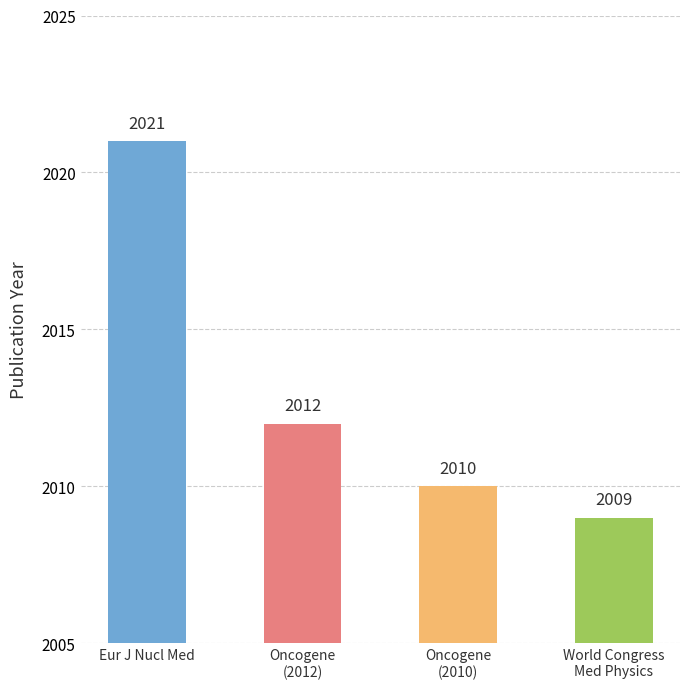

What is the change in value from European Journal of Nuclear Medicine to Oncogene (2010)?

-11